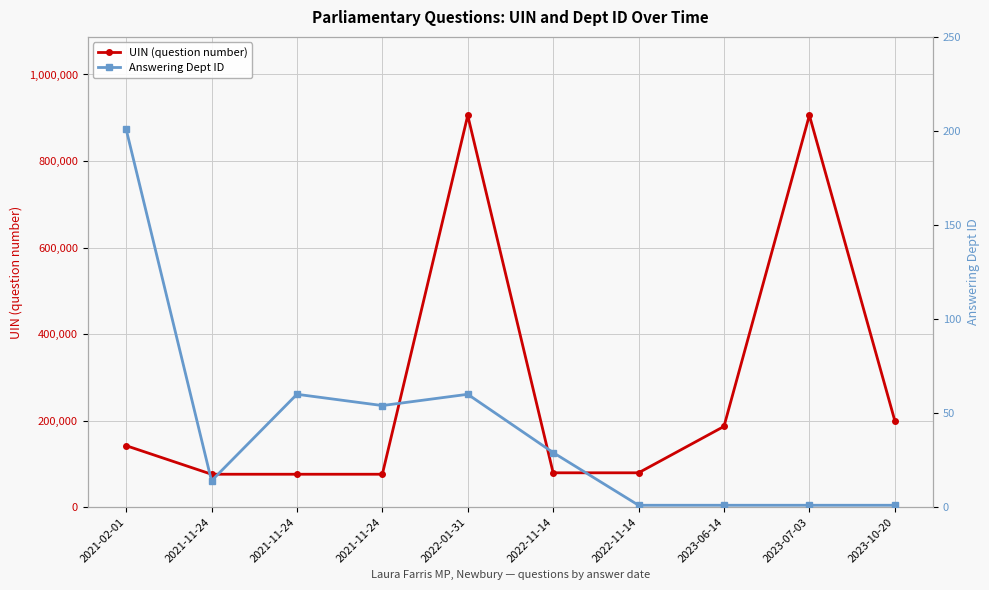

What is the difference between the UIN (question number) values at 2021-11-24 and 2022-01-31?

829309